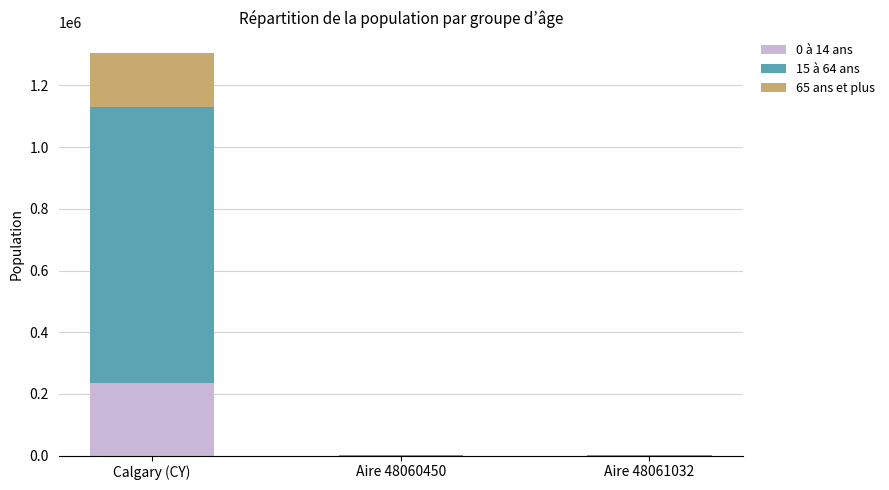

At which category is the sum across all series the highest?

Calgary (CY)